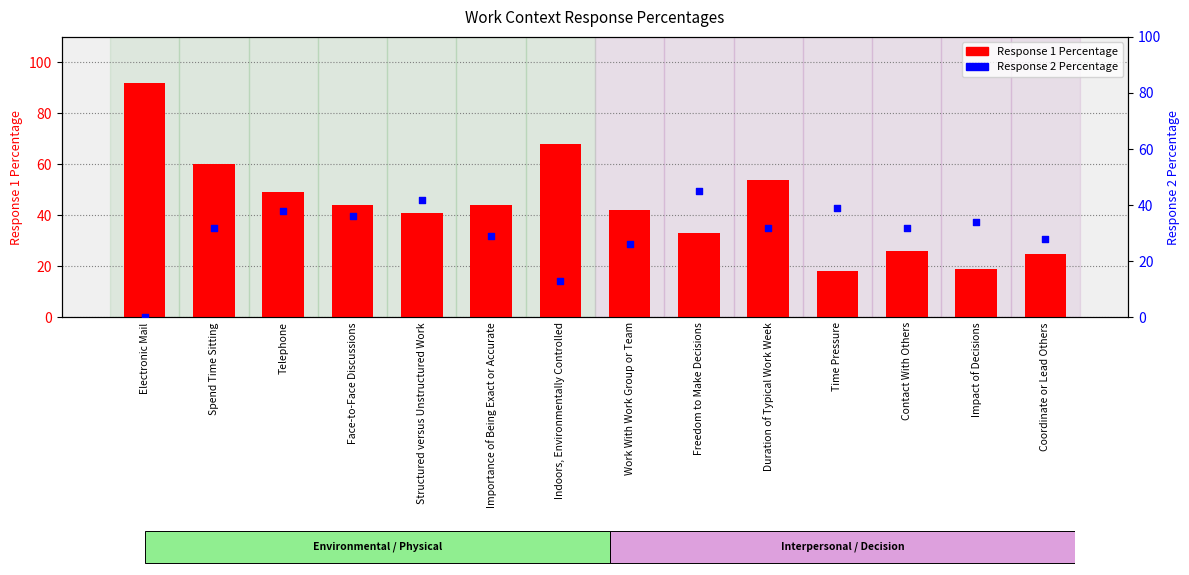

Which series has the largest Y range (max minus min)?

Response 1 Percentage